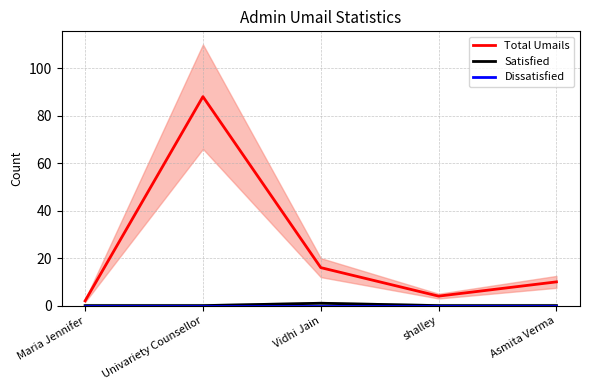

Count the Satisfied values in the range 0 to 1.

5